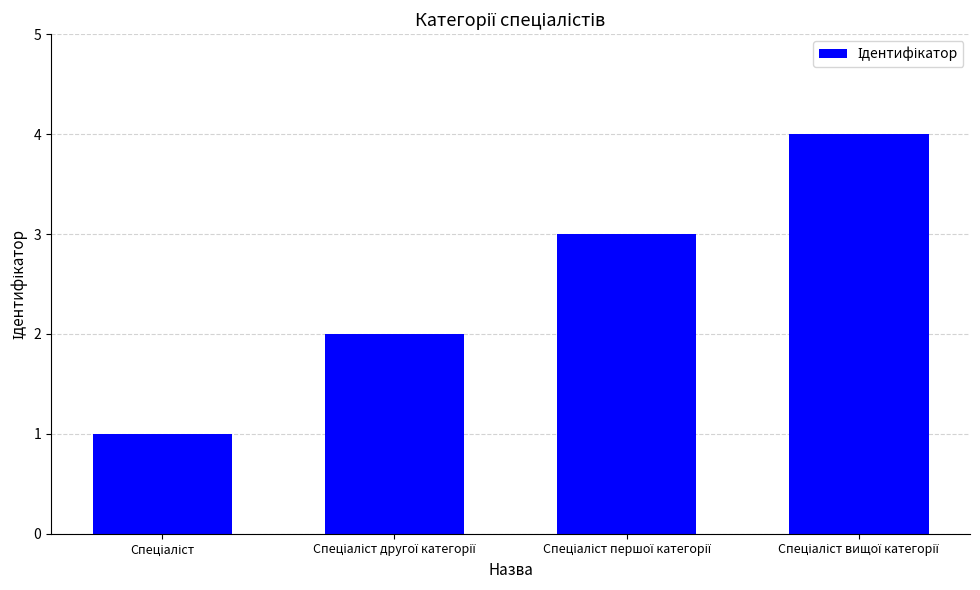

What is the difference between the maximum and minimum values?

3